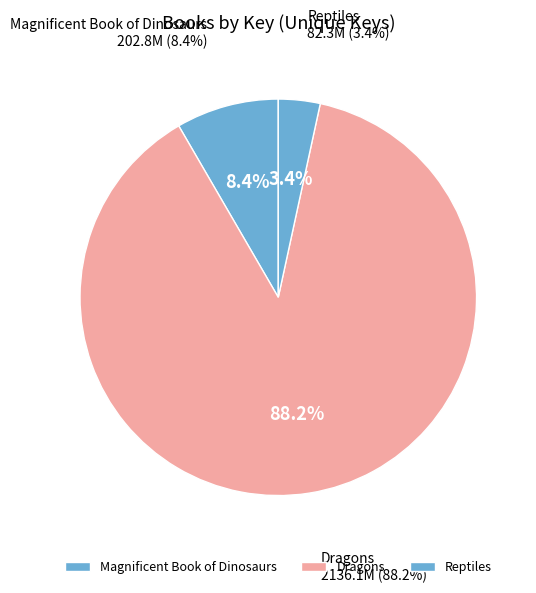

Which slice is the largest?

Dragons